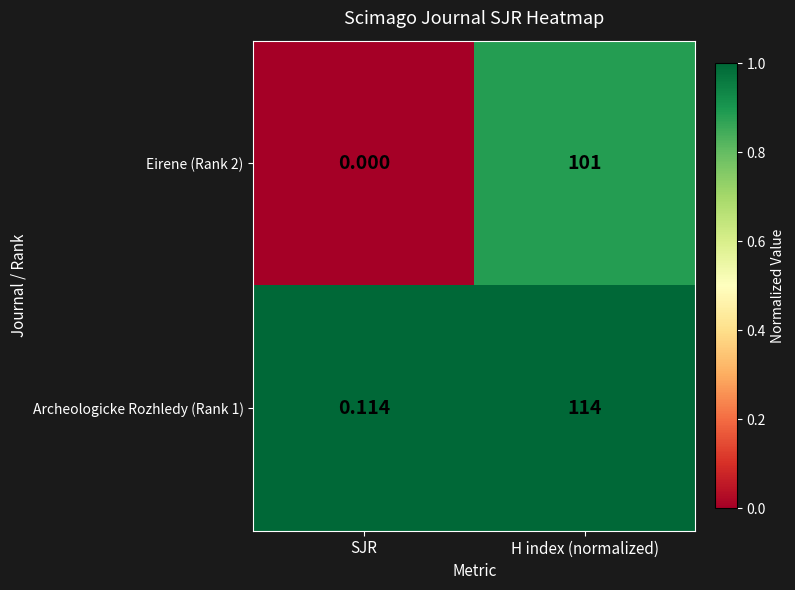

Rank the categories by Eirene (Rank 2) value from lowest to highest.

SJR, H index (normalized)